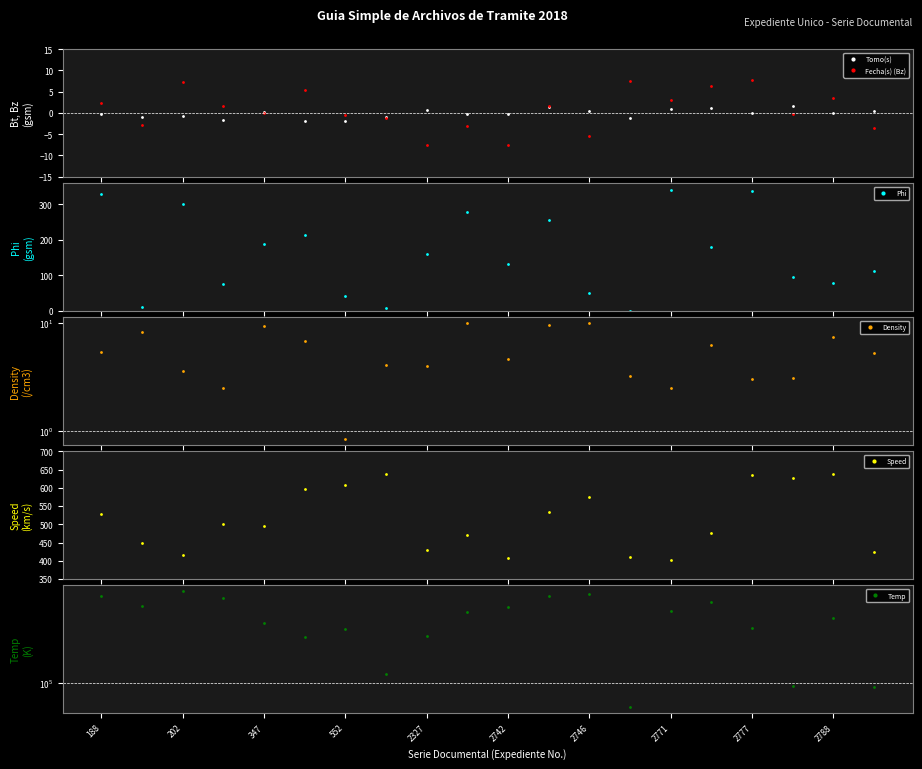

List the series in order of their peak value, highest first.

Temp, Speed, Phi, Density, Fecha(s) (Bz), Tomo(s)